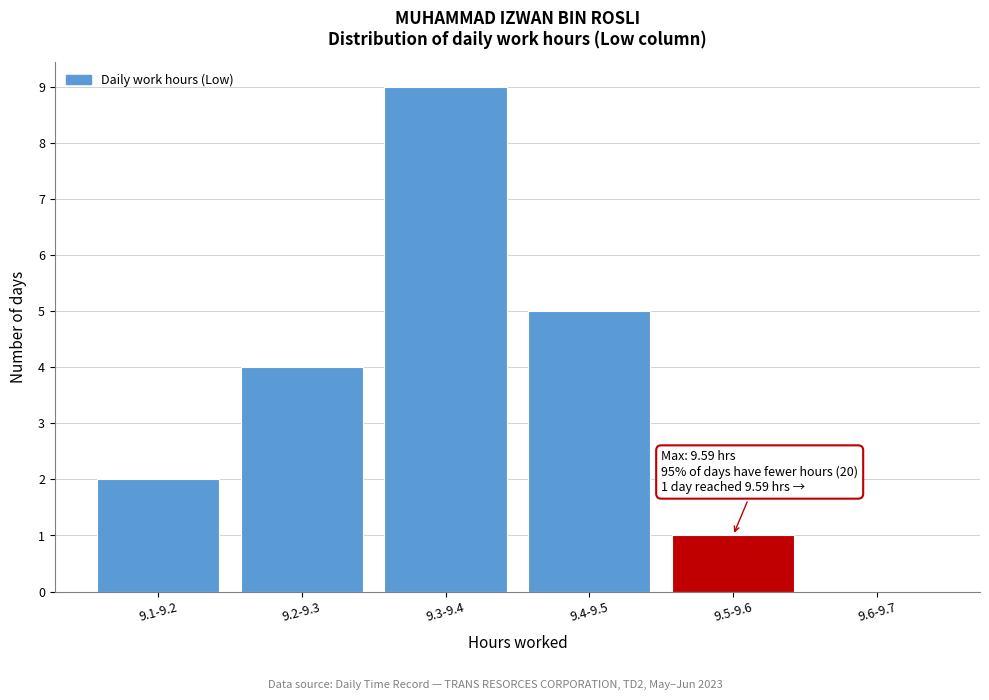

Reading right to left, list all the values displayed in this chart.

9.6-9.7=0	9.5-9.6=1	9.4-9.5=5	9.3-9.4=9	9.2-9.3=4	9.1-9.2=2